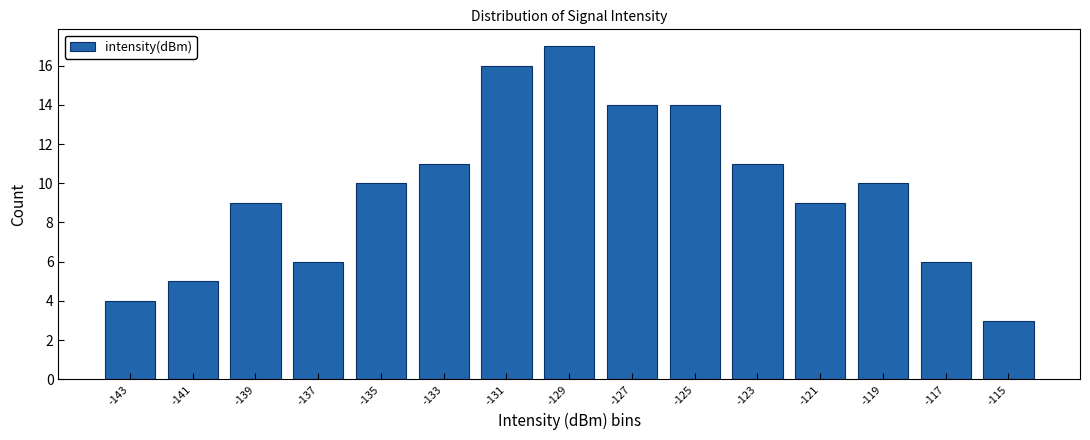

Over which range of the x-axis is the bar tallest?

-130 to -128